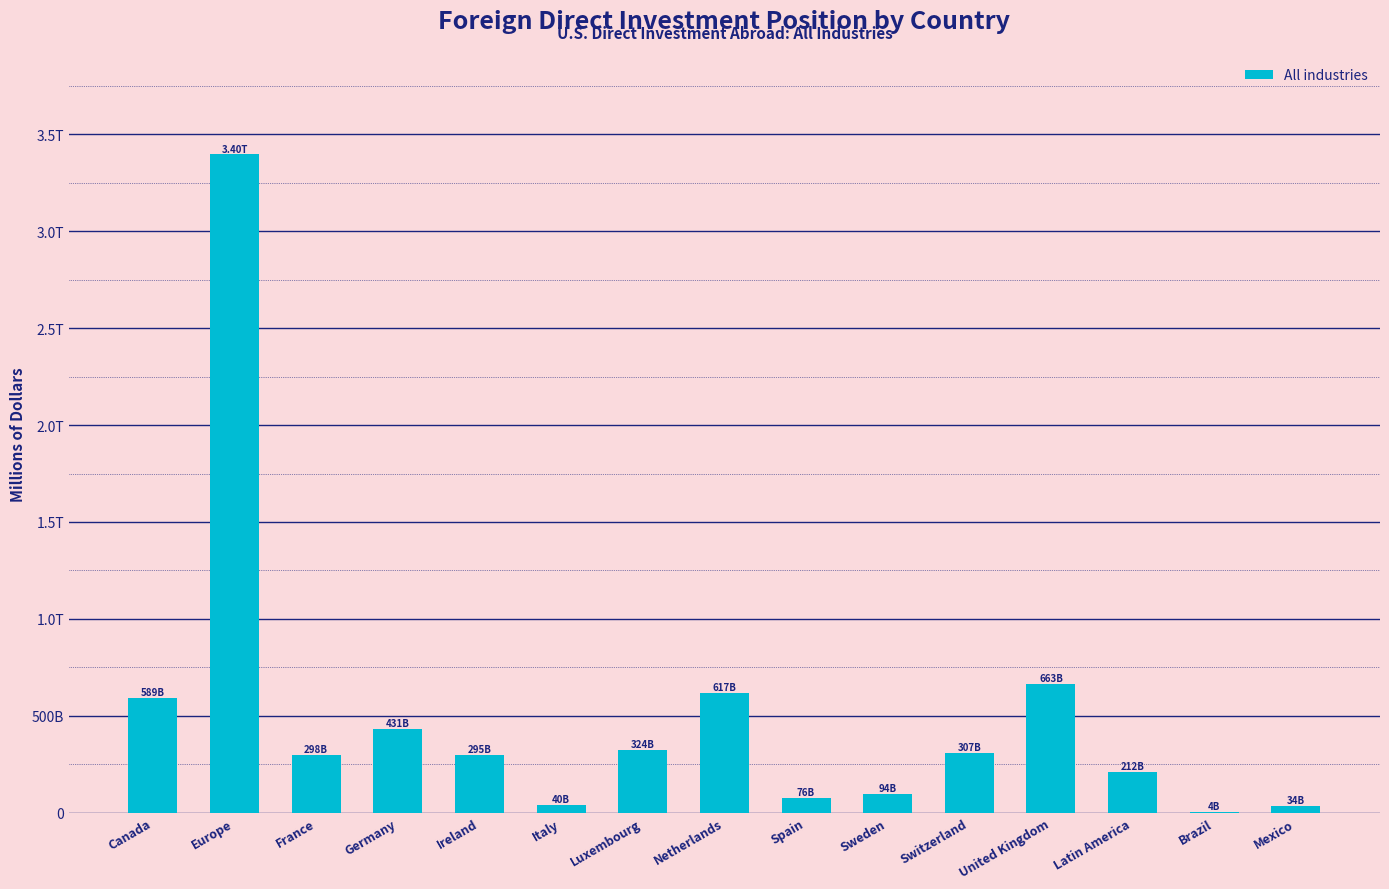

What is the maximum value shown in the chart?

3396499